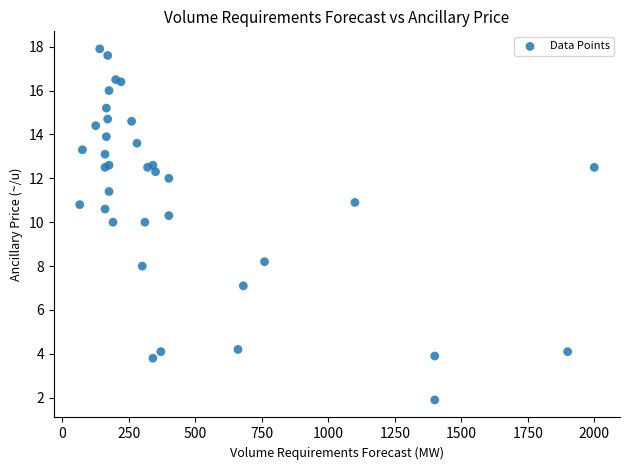

What Y value in the scatter plot is closest to 9?

8.2